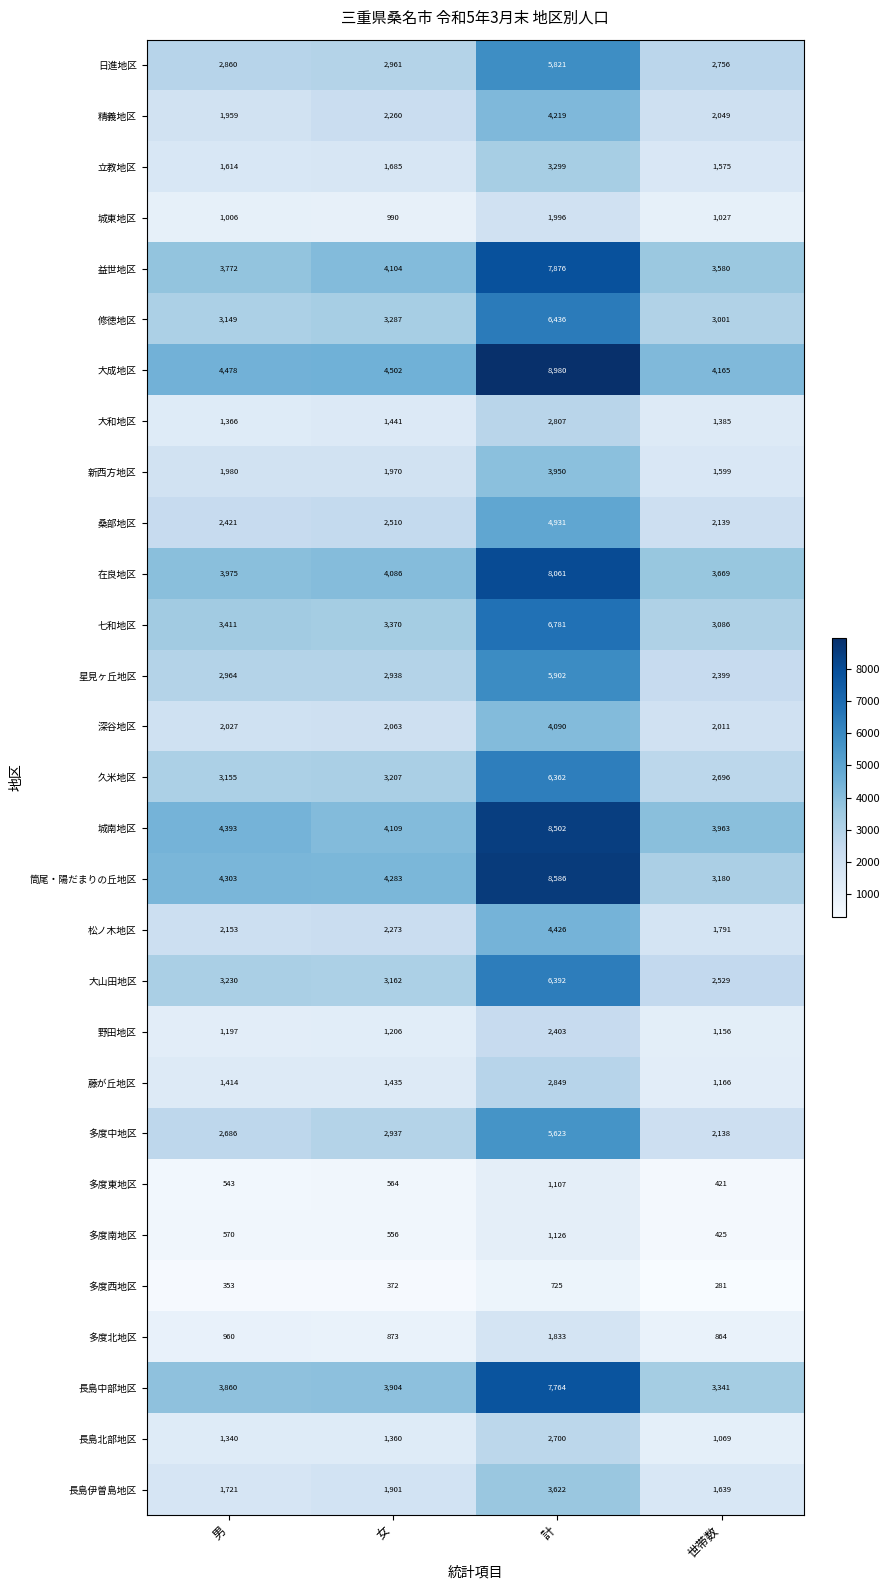

At 計, list the series in order from largest to smallest.

大成地区, 筒尾・陽だまりの丘地区, 城南地区, 在良地区, 益世地区, 長島中部地区, 七和地区, 修徳地区, 大山田地区, 久米地区, 星見ヶ丘地区, 日進地区, 多度中地区, 桑部地区, 松ノ木地区, 精義地区, 深谷地区, 新西方地区, 長島伊曽島地区, 立教地区, 藤が丘地区, 大和地区, 長島北部地区, 野田地区, 城東地区, 多度北地区, 多度南地区, 多度東地区, 多度西地区